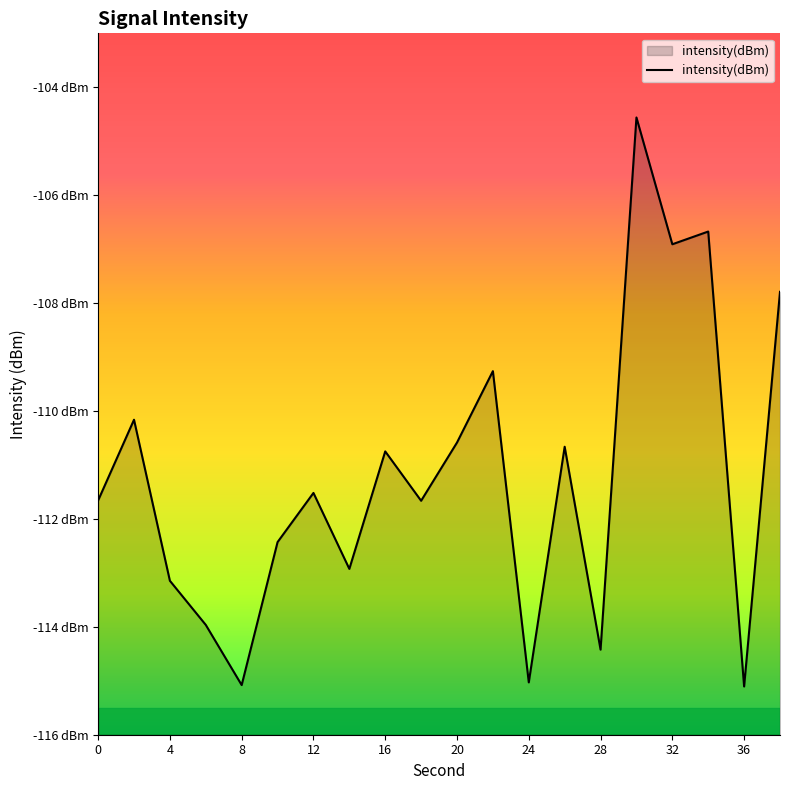

The chart shows a value of -25.8 at 16. True or false?

False